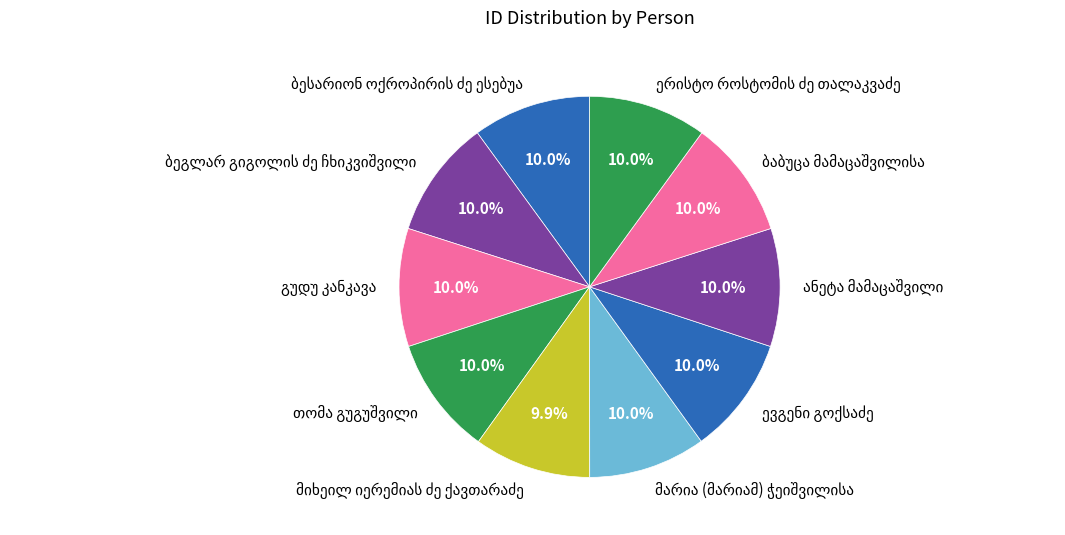

Is there a majority slice in this chart?

No